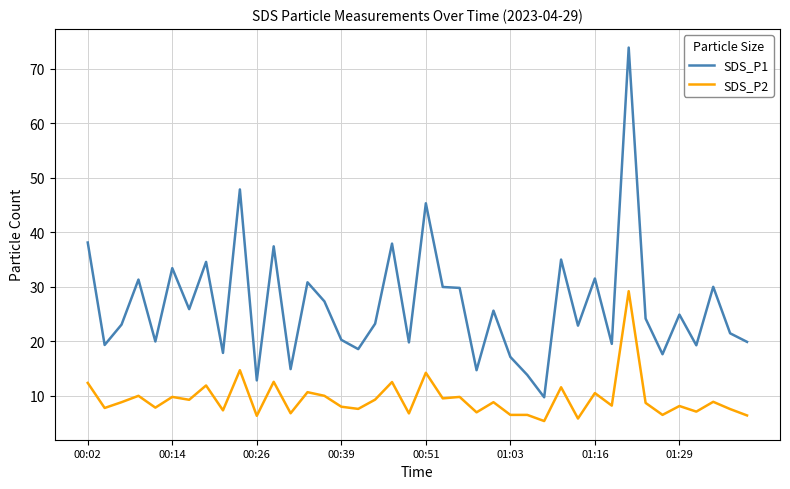

Which series has the largest range (max minus min)?

SDS_P1